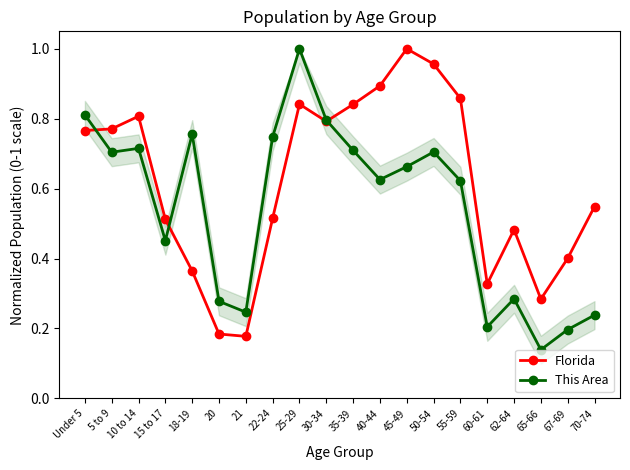

Is it true that Florida equals 0.2 at 20?

True